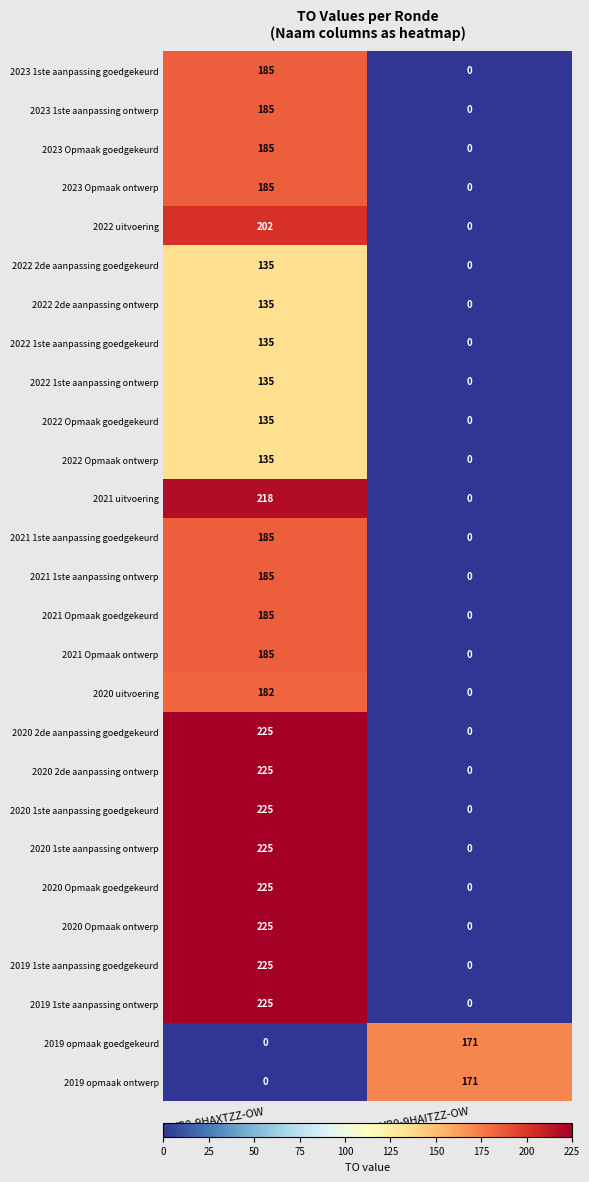

The value of 2021 uitvoering at HB0-9HAITZZ-OW is 0. True or false?

True